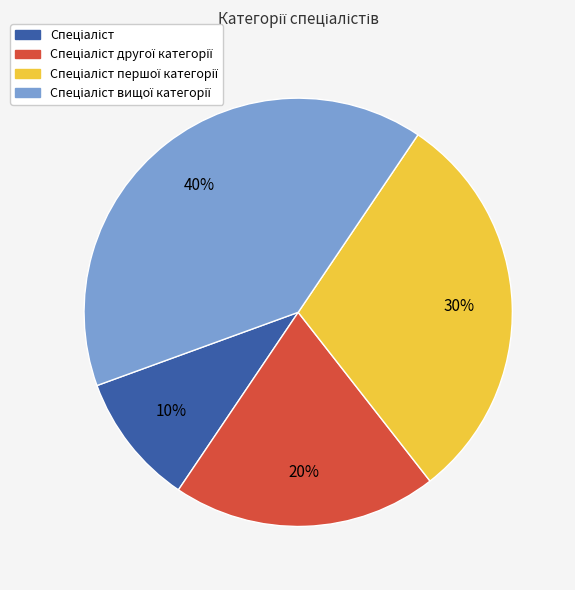

How many slices are in this pie chart?

4